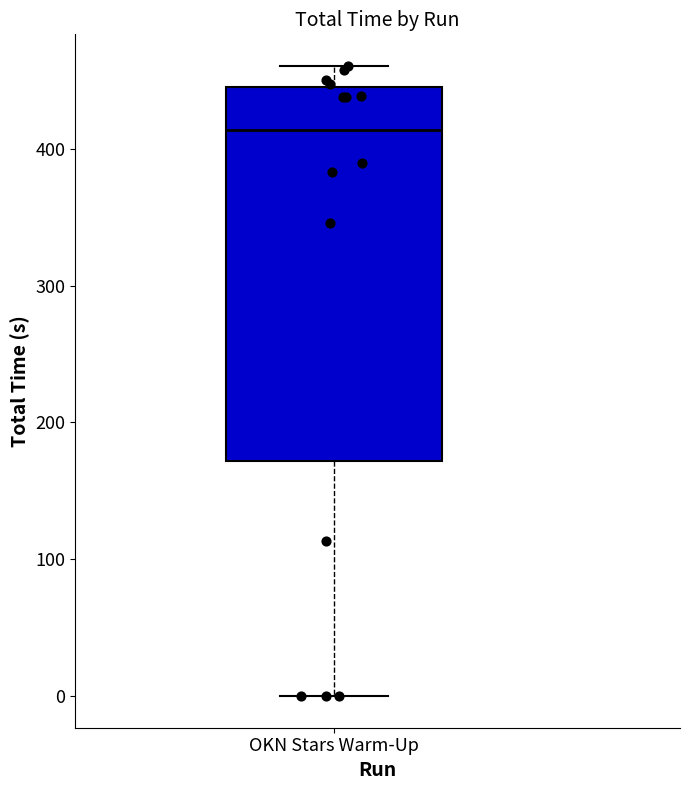

Where is the upper edge of the box for OKN Stars Warm-Up on the y-axis? The values are not printed on the chart, so give them approximately, as read against the axis.

440